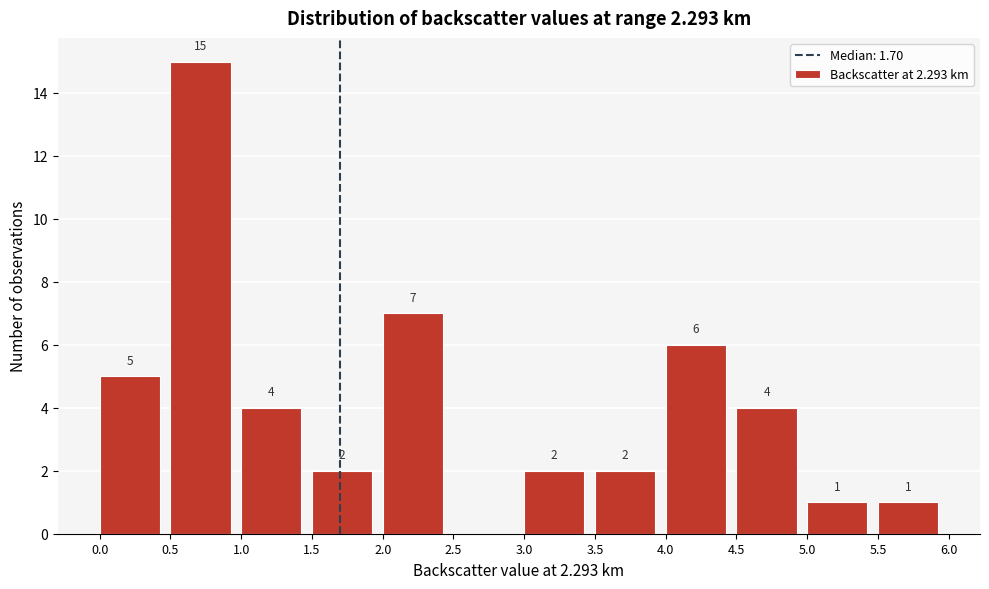

Over which range of the x-axis is the bar tallest?

0.5 to 1.0